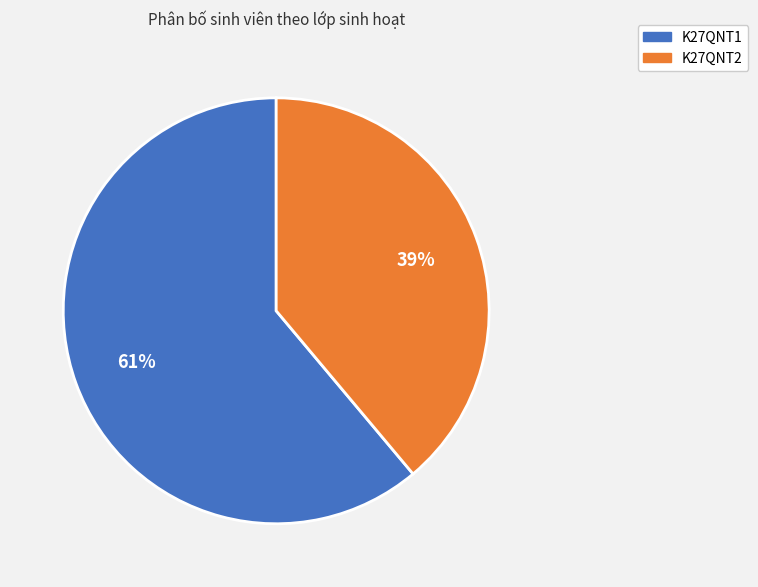

The K27QNT2 slice represents 28% of the pie. True or false?

False